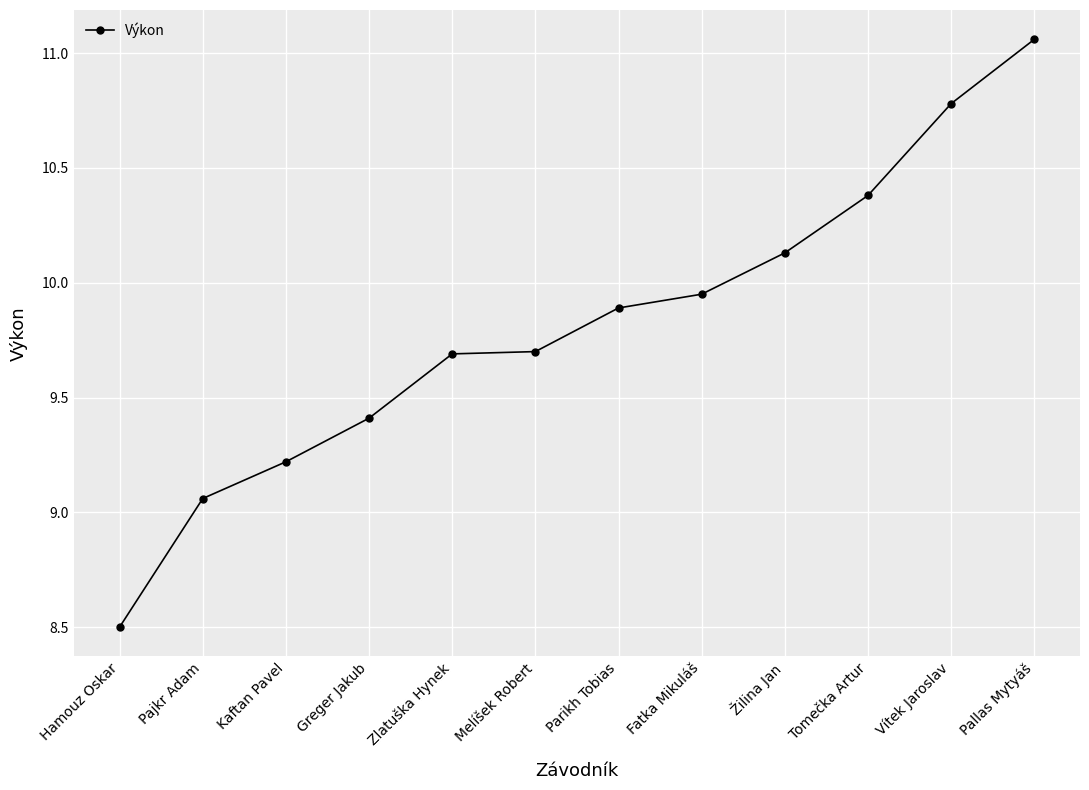

What is the difference between the maximum and minimum values?

2.6